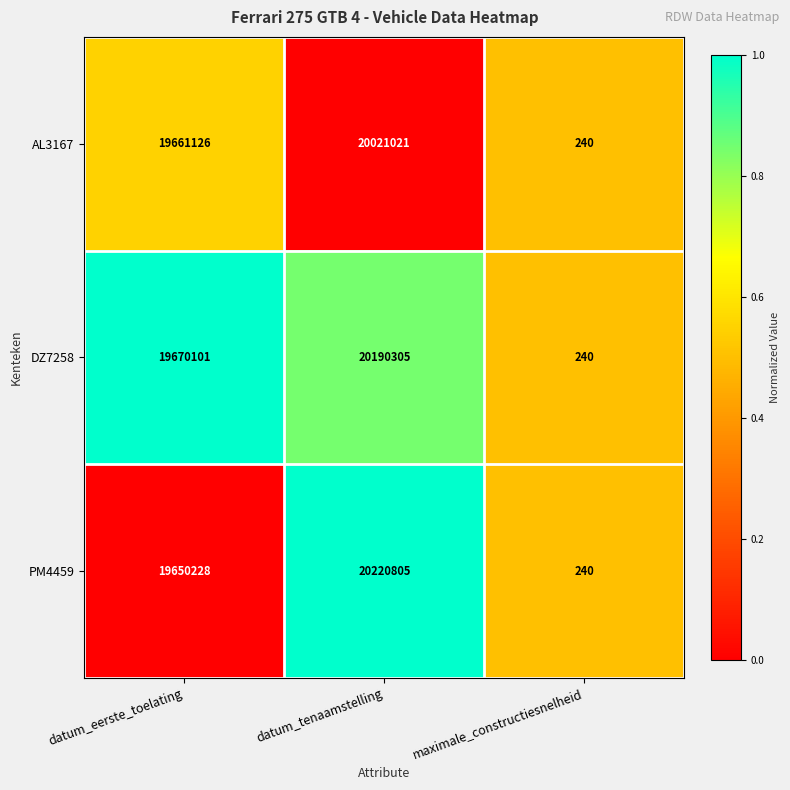

Reading right to left, list all the values displayed in this chart.

AL3167: 240	20021021	19661126
DZ7258: 240	20190305	19670101
PM4459: 240	20220805	19650228